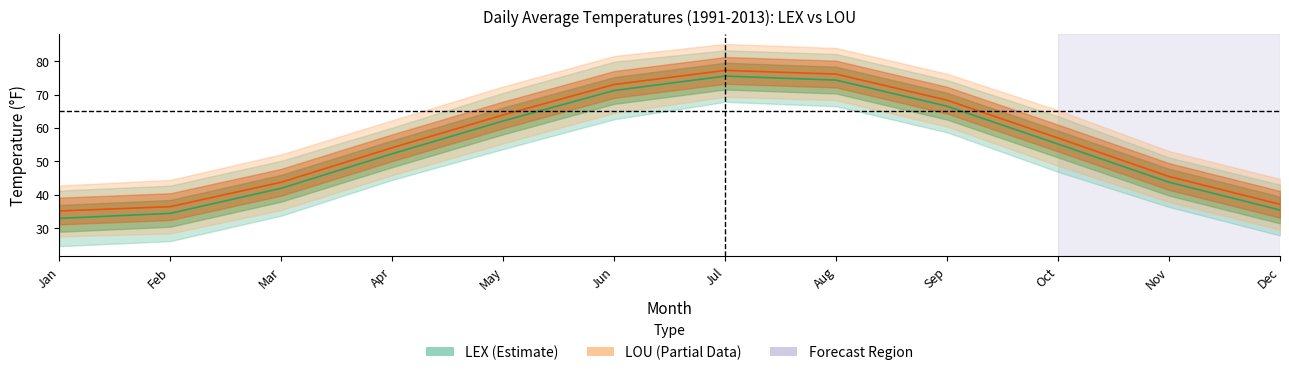

True or false: LEX Avg and LOU Avg cross at least once.

False